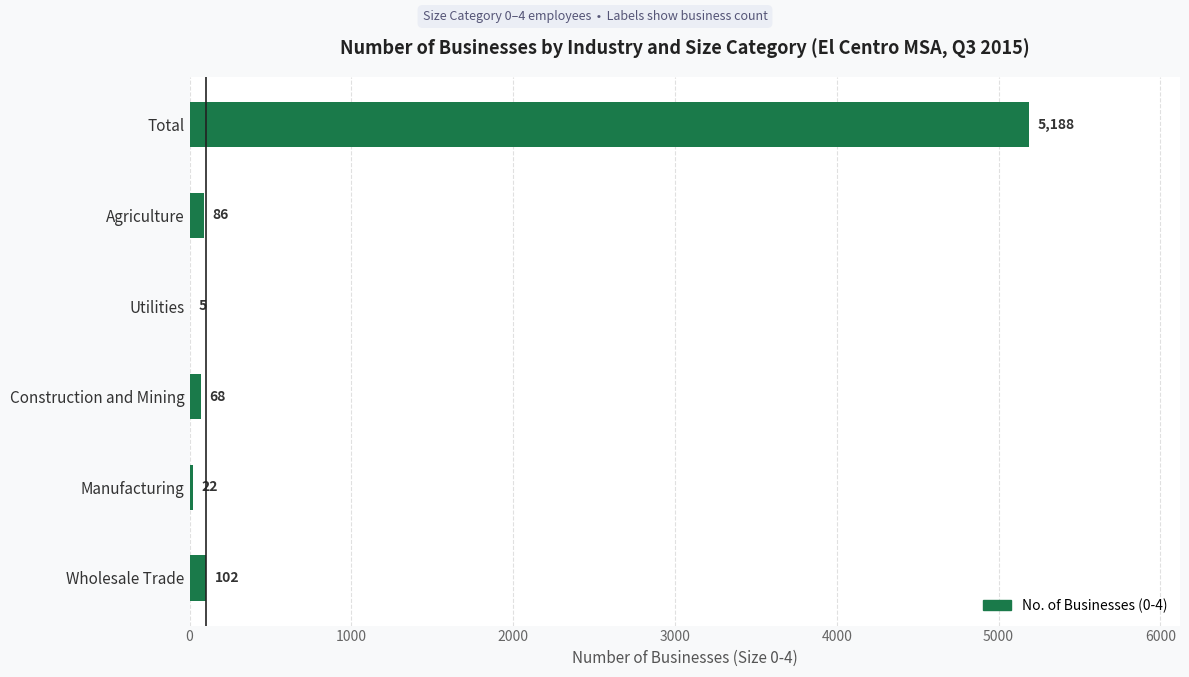

What is the sum of the values at Total and Manufacturing?

5210